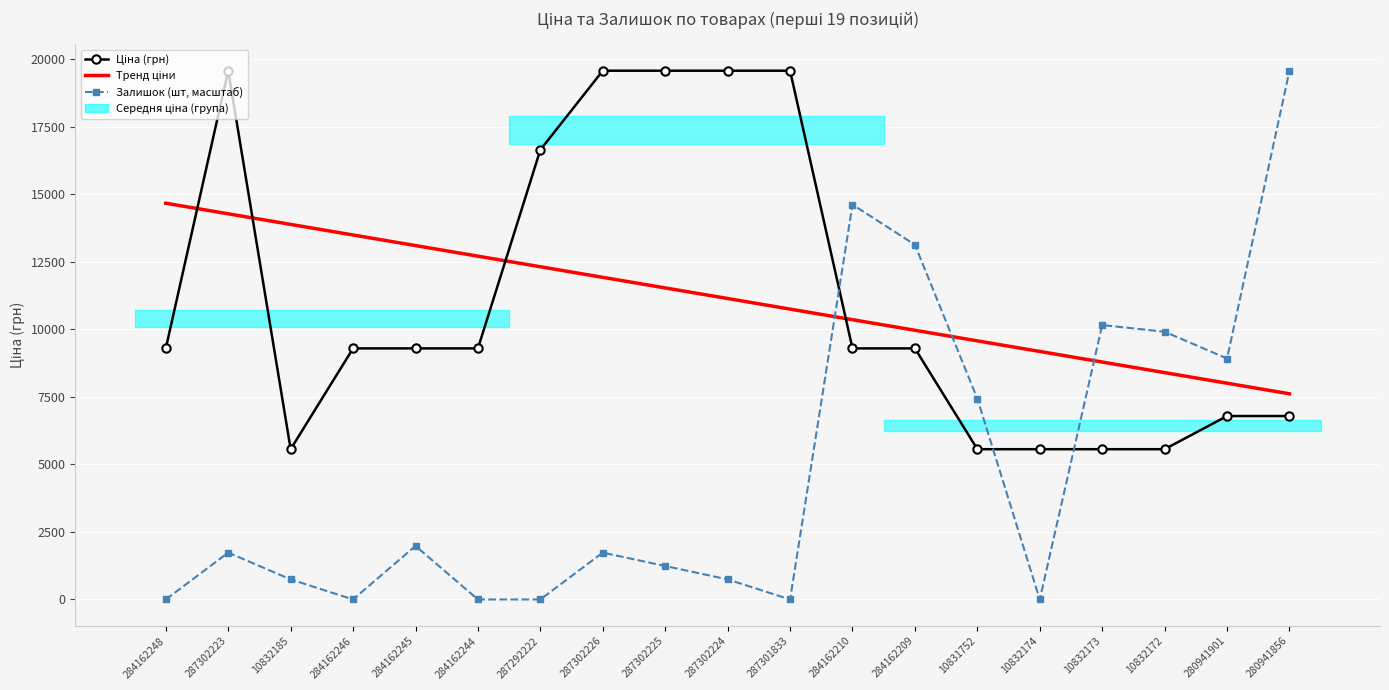

Which category has the highest value across all series?

287302223